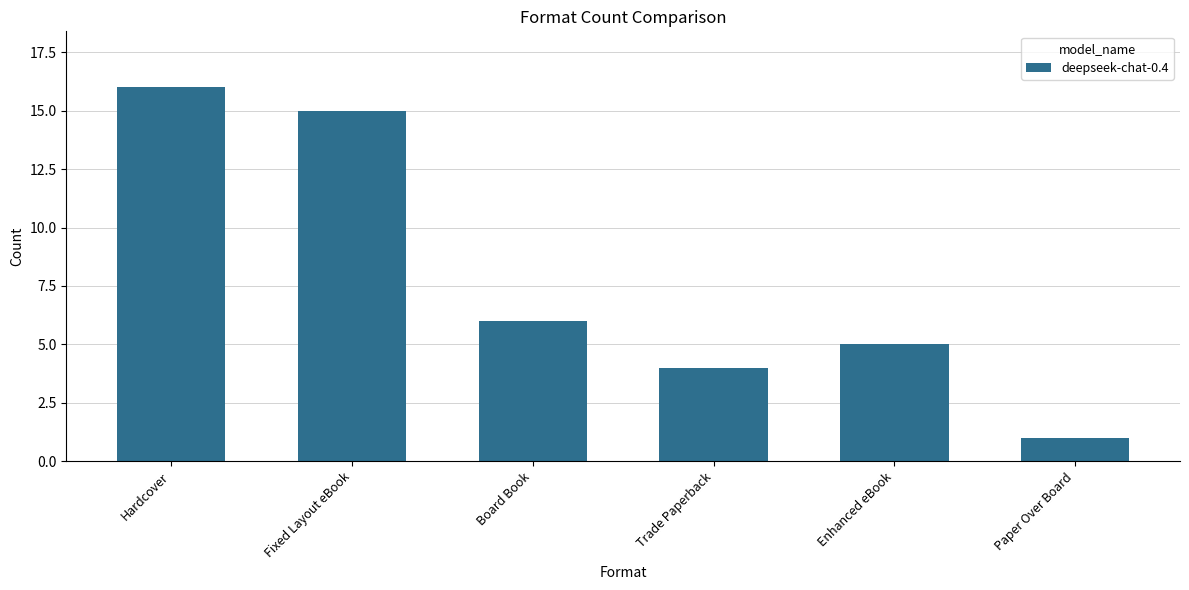

Is it true that the value at Enhanced eBook is 5?

True